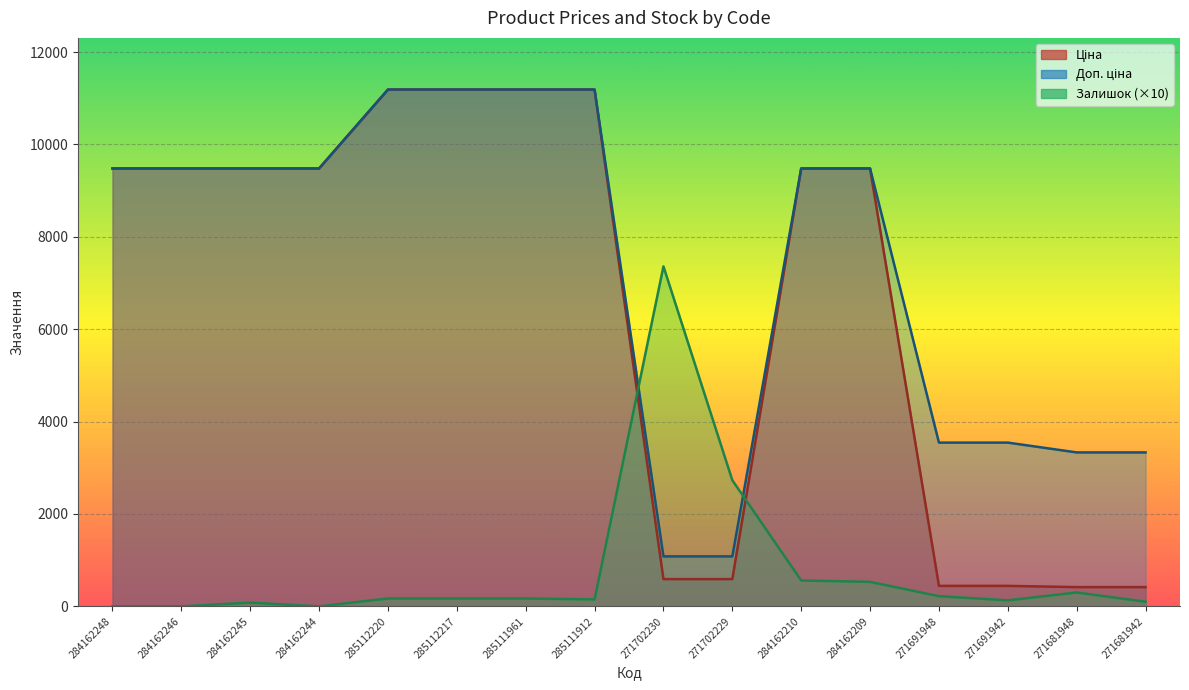

Where do Ціна and Залишок first cross each other?

285111912 and 271702230